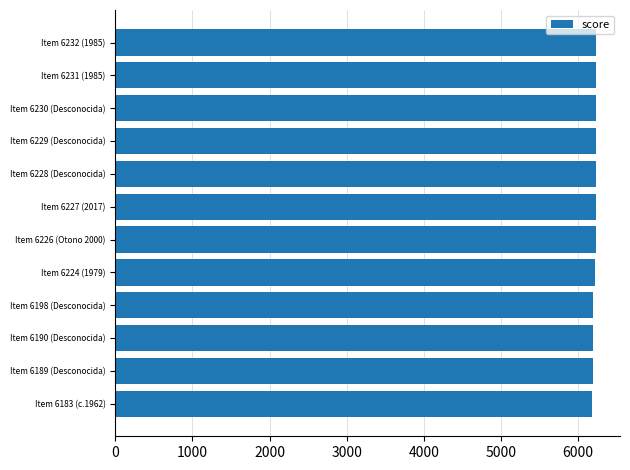

What is the maximum value shown in the chart?

6232